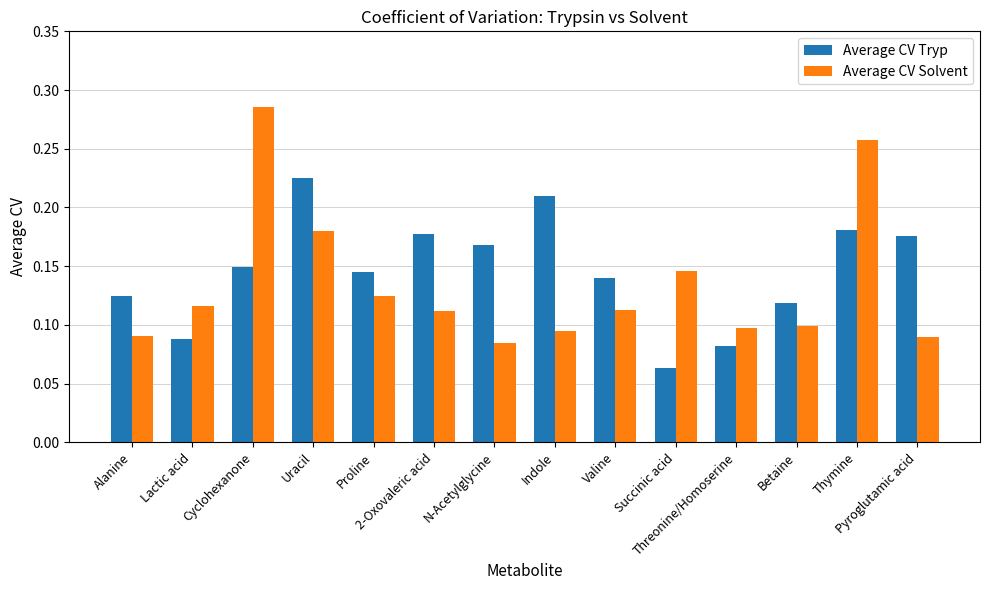

How many Average CV Tryp values are between 0 and 1?

14